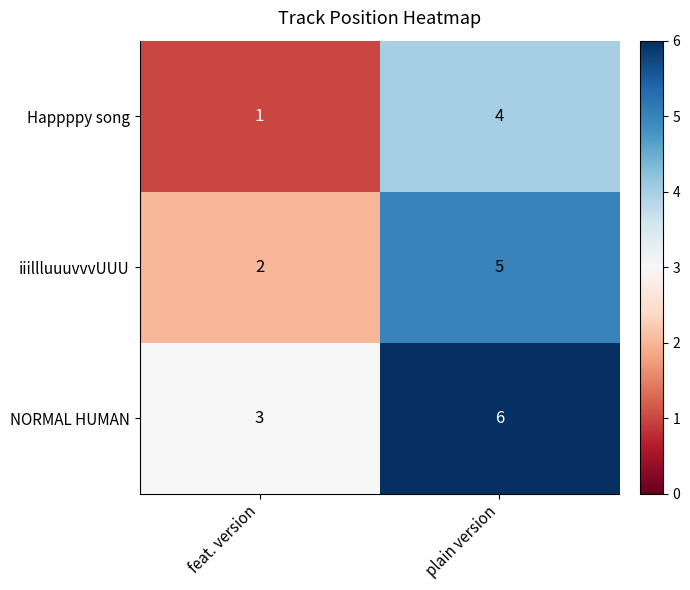

List the labels in order of iiillluuuvvvUUU value, smallest first.

feat. version, plain version